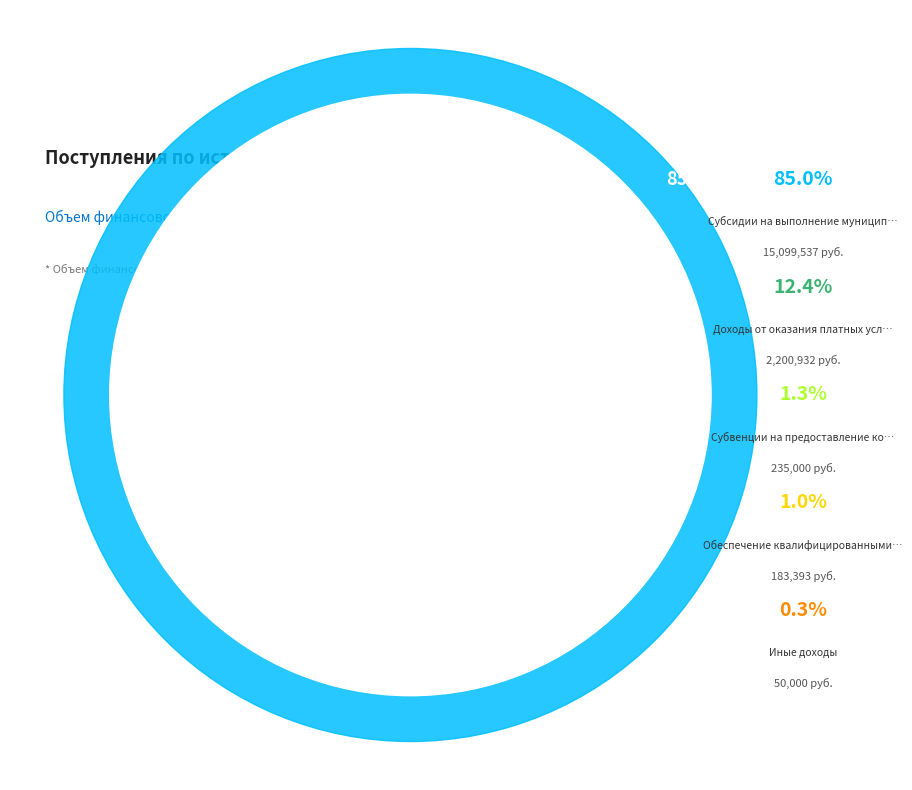

Rank the categories by value from highest to lowest.

Субсидии на выполнение муниципального задания, Доходы от оказания платных услуг (работ), Субвенции на предоставление компенсации, Обеспечение квалифицированными кадрами, Иные доходы